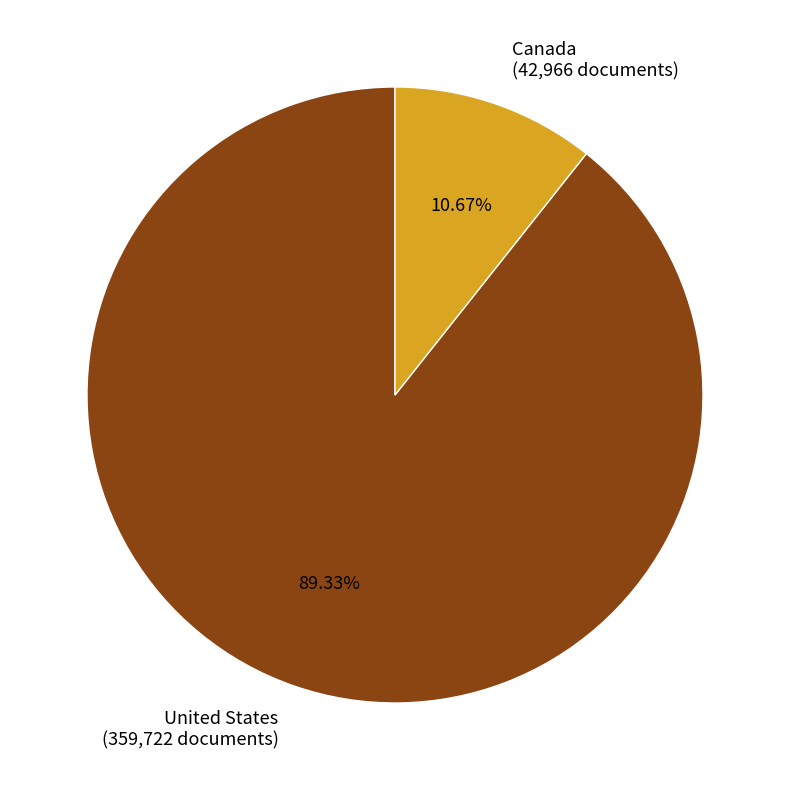

To the nearest percent, what is the difference between the largest and smallest slice percentages?

79%